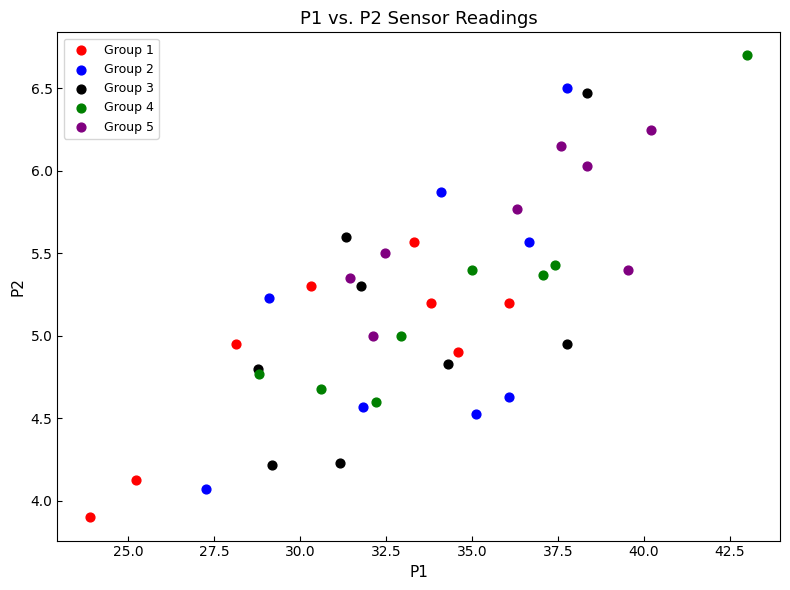

Which series contains the lowest Y value?

Group 1